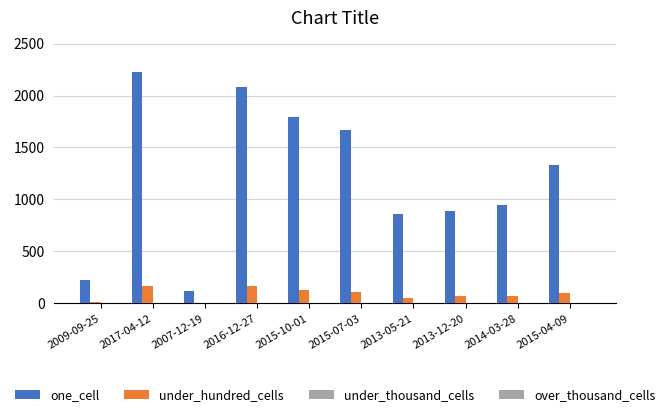

Reading left to right, transcribe all the data shown in this chart.

one_cell: 2009-09-25=225	2017-04-12=2225	2007-12-19=114	2016-12-27=2086	2015-10-01=1797	2015-07-03=1671	2013-05-21=856	2013-12-20=893	2014-03-28=948	2015-04-09=1334
under_hundred_cells: 2009-09-25=15	2017-04-12=166	2007-12-19=0	2016-12-27=165	2015-10-01=126	2015-07-03=109	2013-05-21=49	2013-12-20=75	2014-03-28=75	2015-04-09=100
under_thousand_cells: 2009-09-25=0	2017-04-12=0	2007-12-19=0	2016-12-27=0	2015-10-01=0	2015-07-03=0	2013-05-21=0	2013-12-20=0	2014-03-28=0	2015-04-09=0
over_thousand_cells: 2009-09-25=0	2017-04-12=0	2007-12-19=0	2016-12-27=0	2015-10-01=0	2015-07-03=0	2013-05-21=0	2013-12-20=0	2014-03-28=0	2015-04-09=0